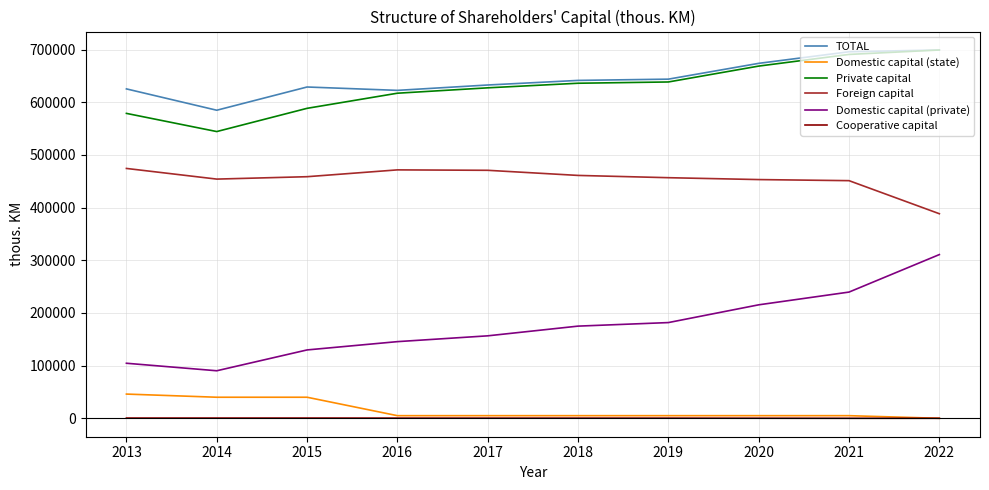

Is the value of Cooperative capital at 2016 greater than the value of Domestic capital (private) at 2020?

No